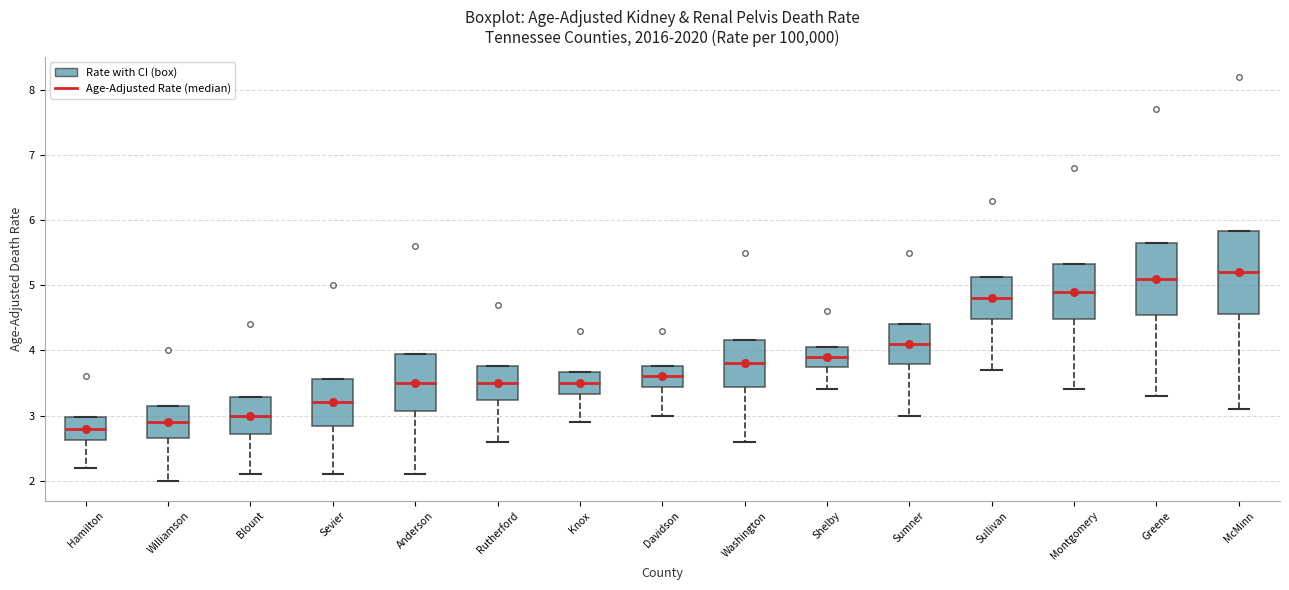

Which box is the tallest, from its lower edge to its upper edge?

McMinn